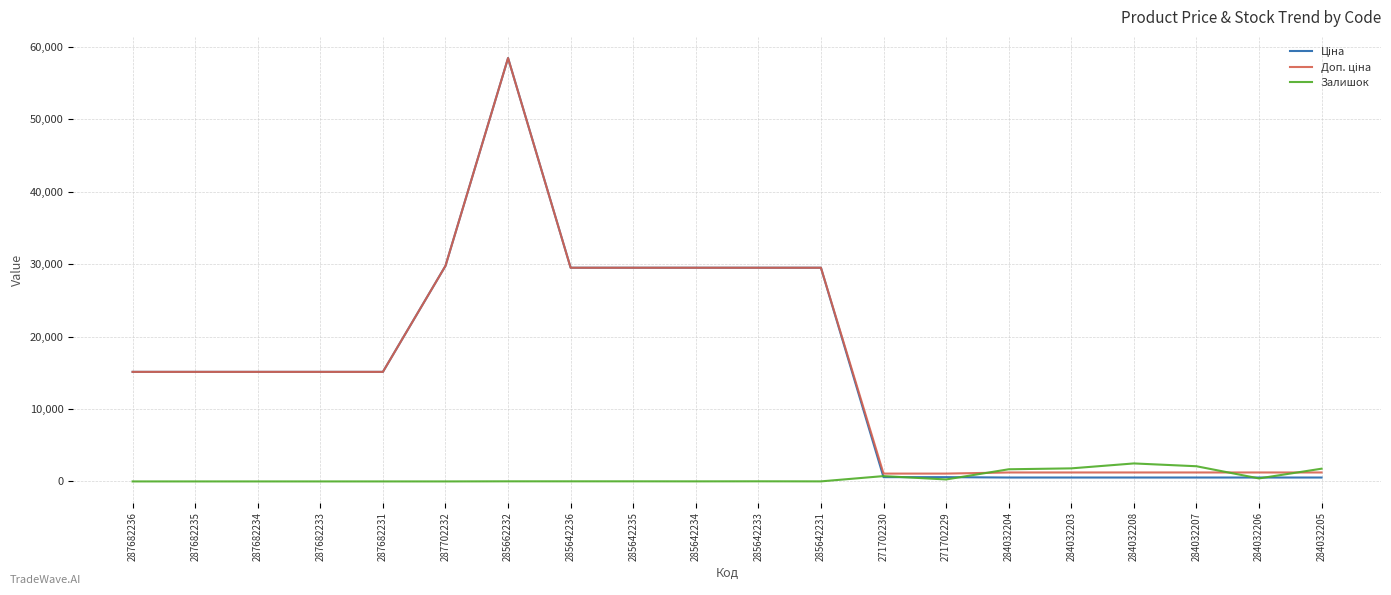

At how many categories does at least one series exceed 6287?

12